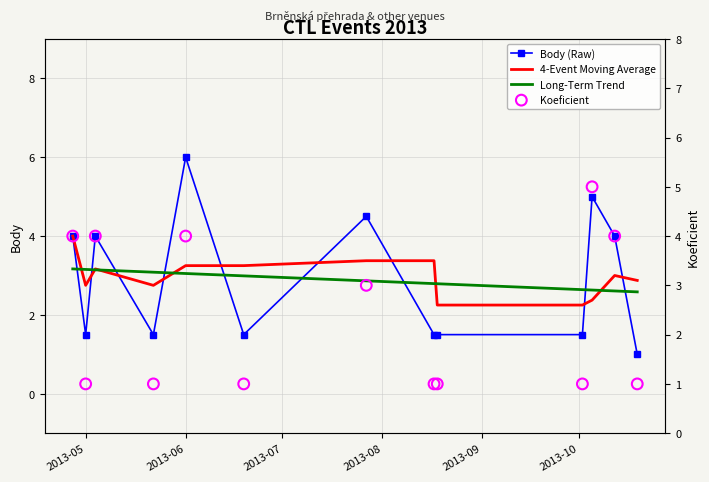

What are all the series names shown in the legend?

Body (Raw), 4-Event Moving Average, Long-Term Trend, Koeficient